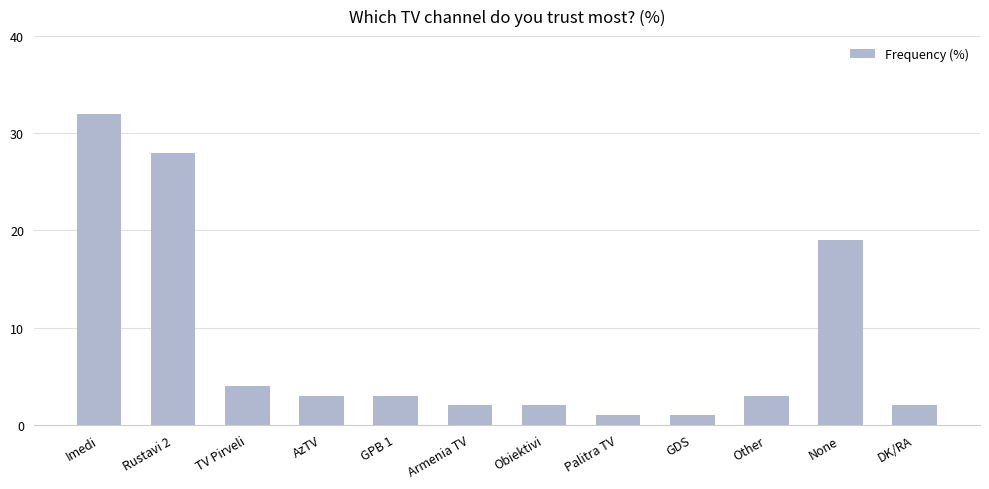

What is the label of the 11th bar from the right?

Rustavi 2